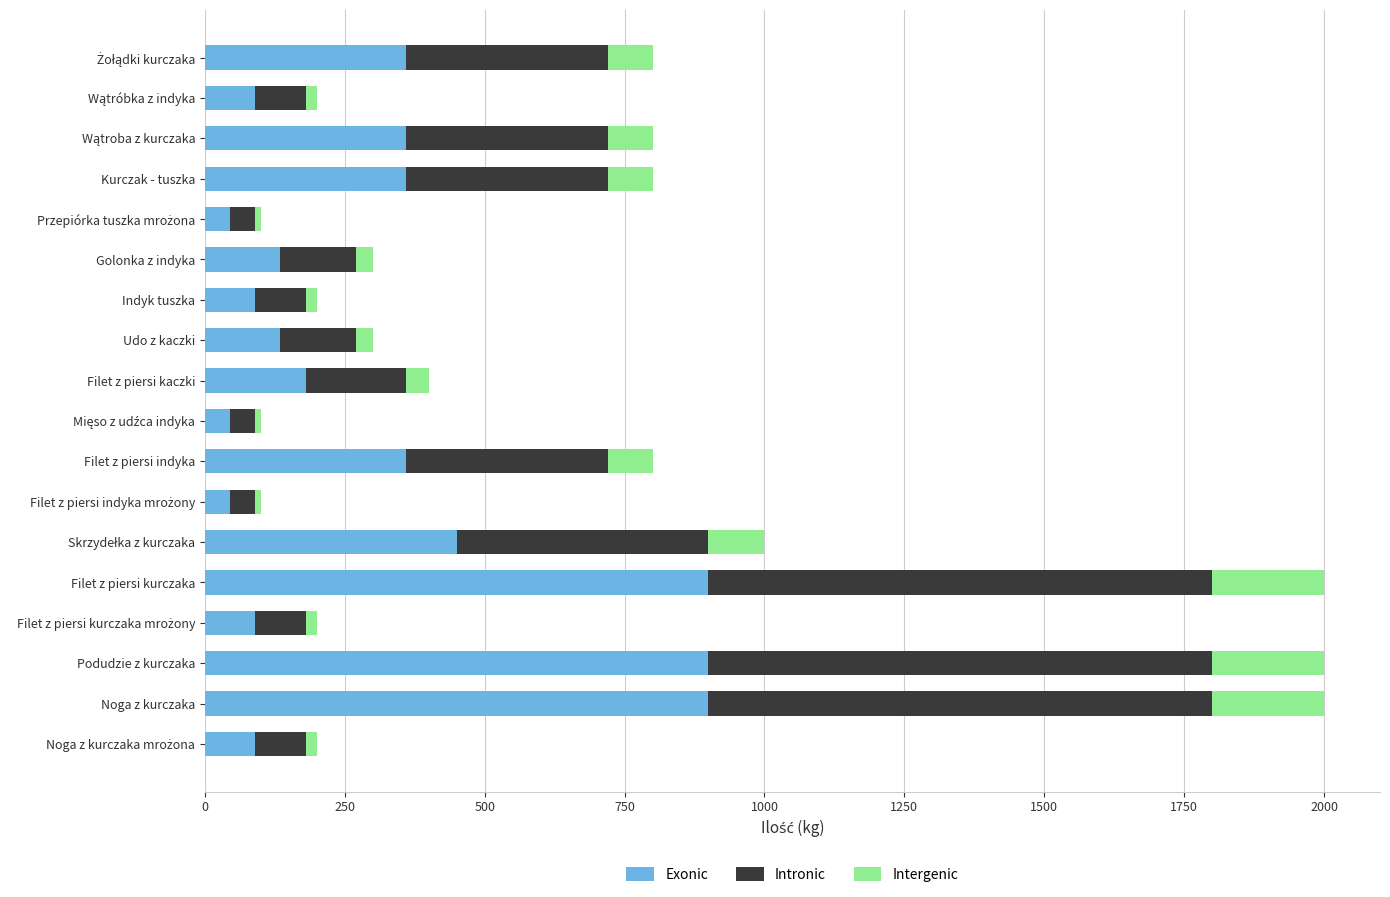

What is the average value of the Exonic series?

308